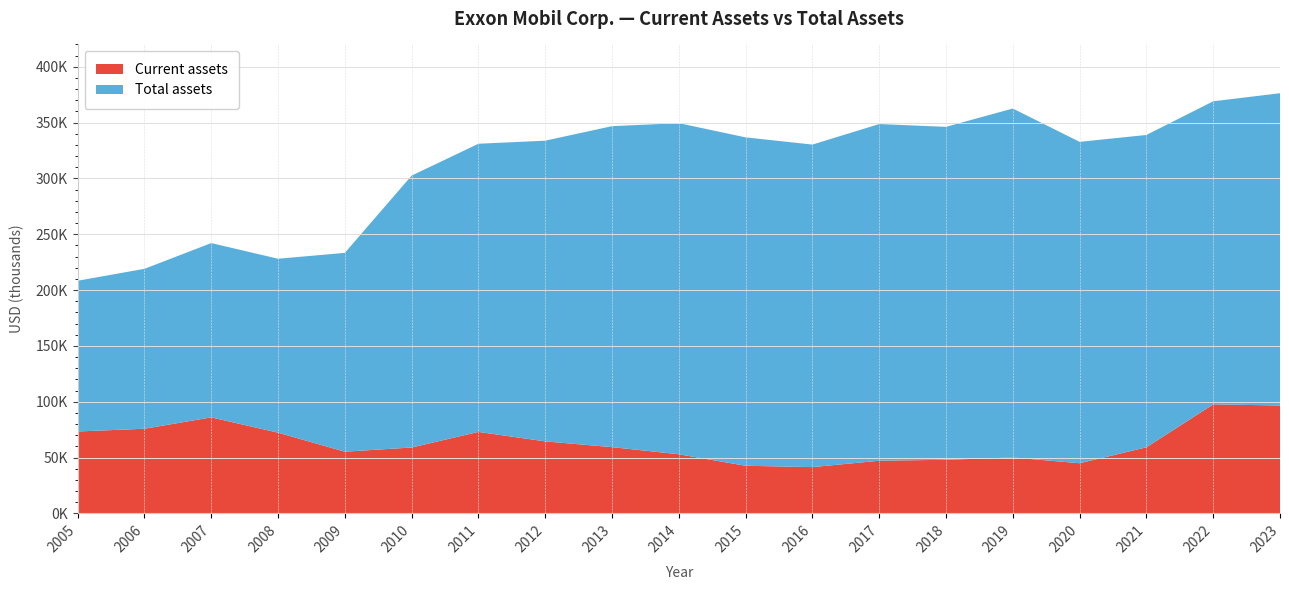

Reading left to right, what are all the values shown in this chart?

Current assets: 2005=73342	2006=75777	2007=85963	2008=72266	2009=55235	2010=58984	2011=72963	2012=64460	2013=59308	2014=52910	2015=42623	2016=41416	2017=47134	2018=47973	2019=50052	2020=44893	2021=59154	2022=97631	2023=96609
Total assets: 2005=208335	2006=219015	2007=242082	2008=228052	2009=233323	2010=302510	2011=331052	2012=333795	2013=346808	2014=349493	2015=336758	2016=330314	2017=348691	2018=346196	2019=362597	2020=332750	2021=338923	2022=369067	2023=376317